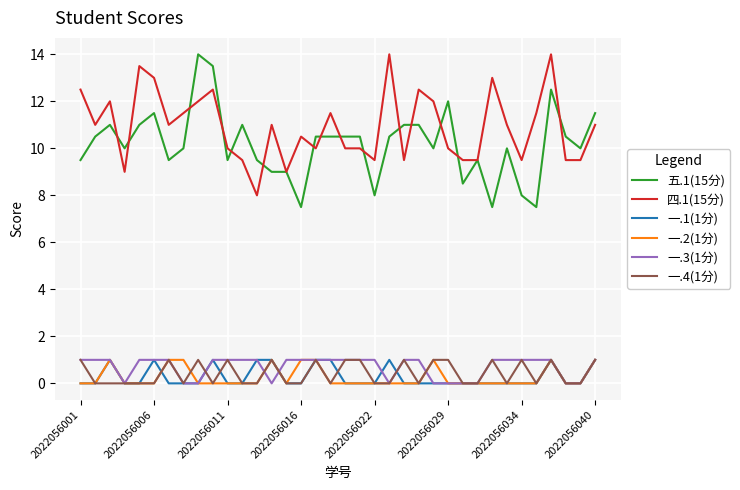

True or false: 四.1(15分) and 一.3(1分) cross at least once.

False